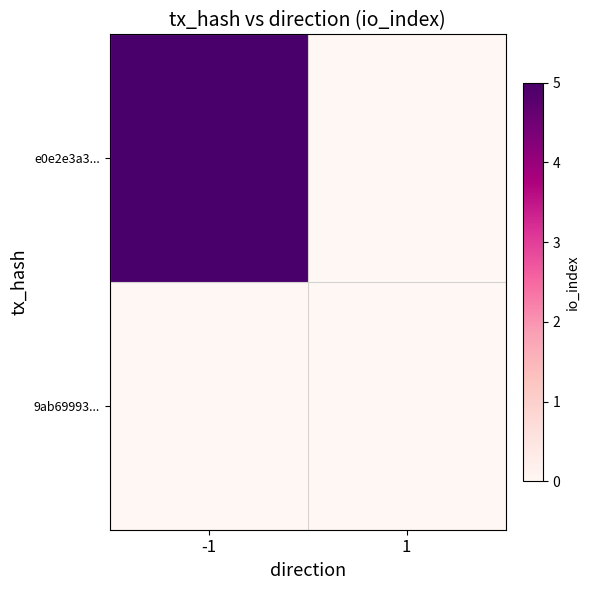

Reading right to left, extract all data points from this chart.

e0e2e3a3...: 1=0	-1=5
9ab69993...: 1=0	-1=0